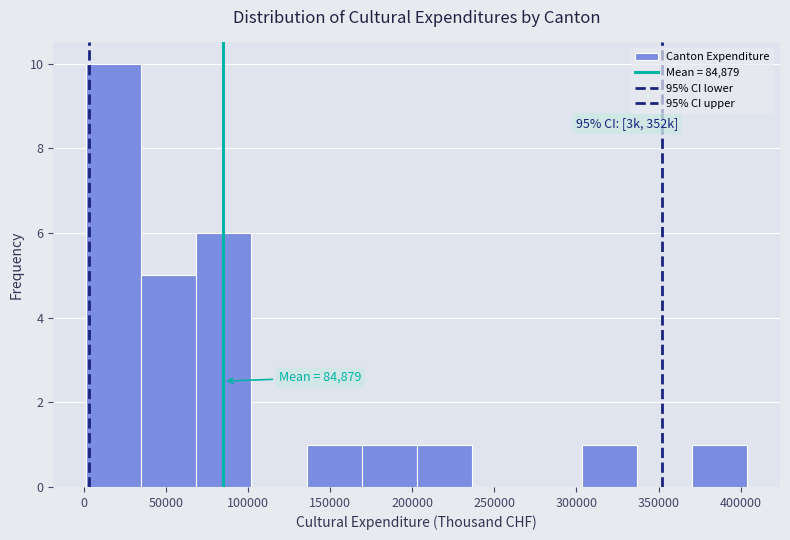

Over which range of the x-axis is the bar tallest?

0 to 35000